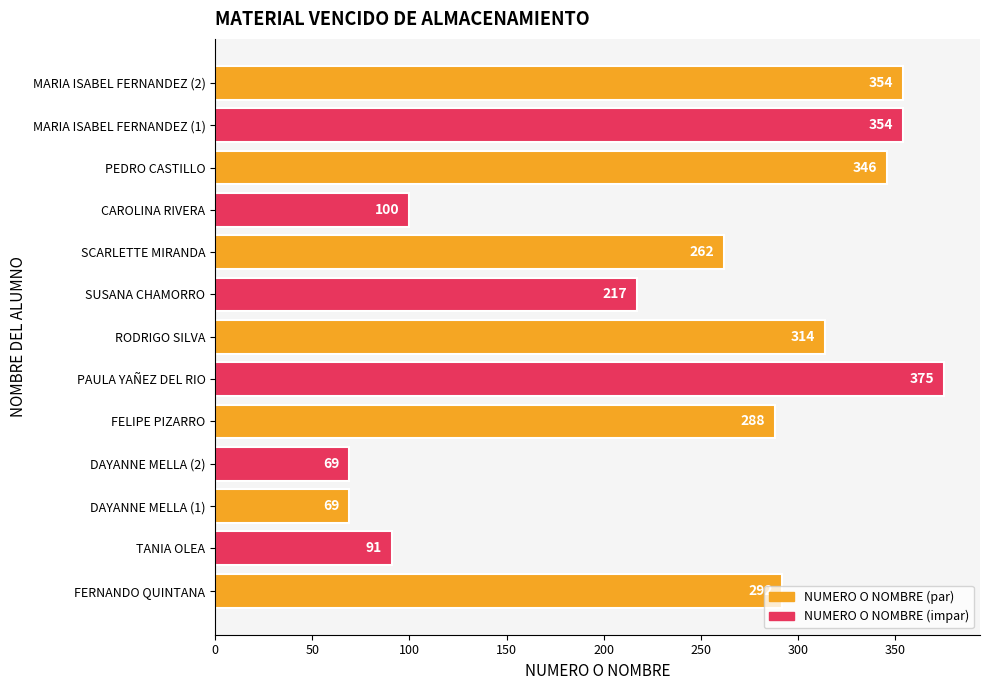

How many data points are less than 288?

6